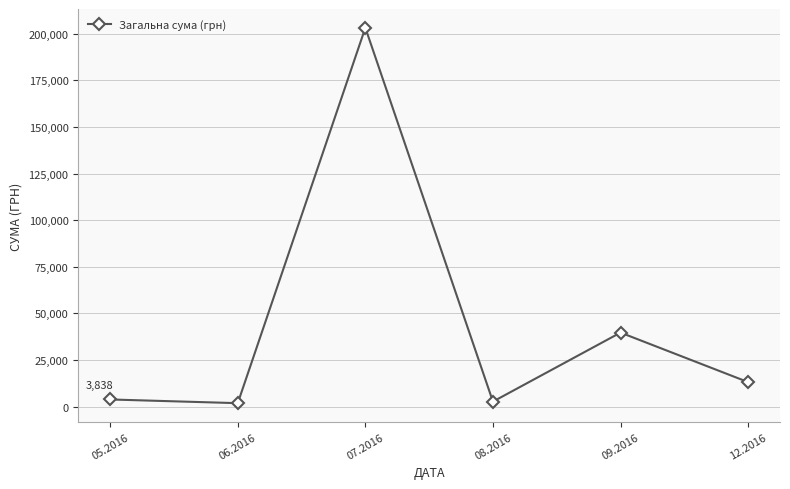

At which label does the data first exceed 13145?

07.2016